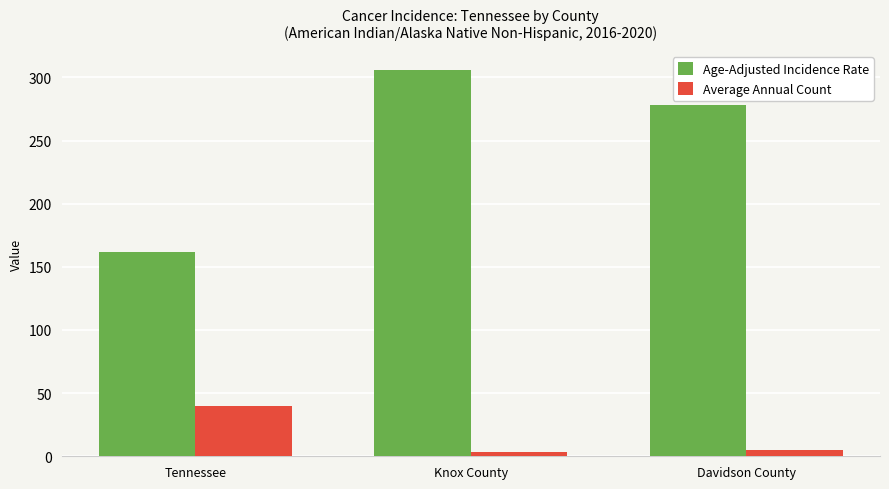

Reading left to right, what are all the values shown in this chart?

Age-Adjusted Incidence Rate: 162.0	305.6	278.5
Average Annual Count: 40.0	3.0	5.0